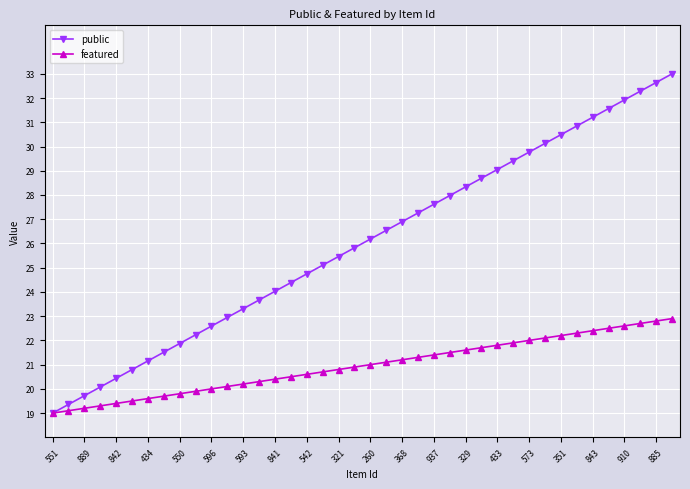

What is the minimum value for featured?

19.0